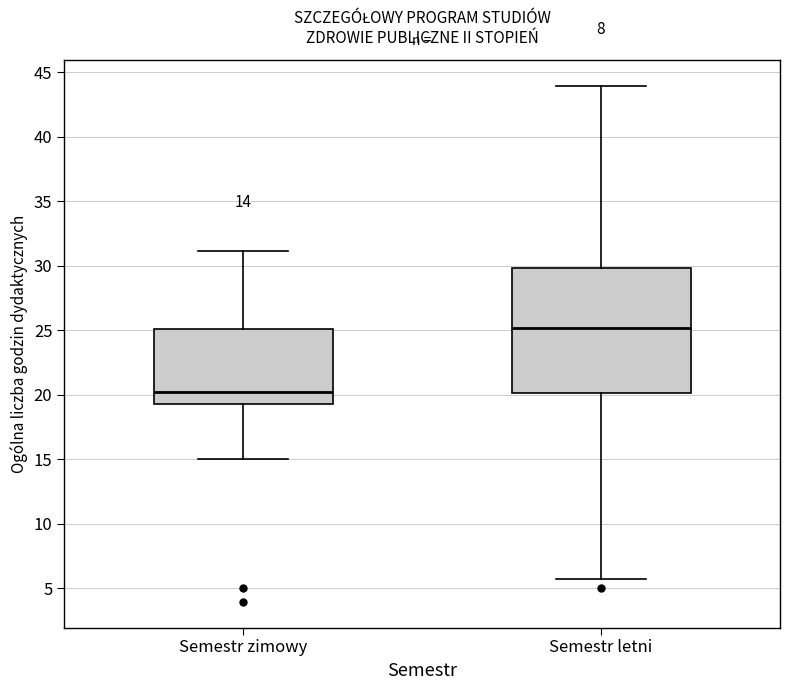

Comparing the boxes themselves (not the whiskers), which one is the tallest?

Semestr letni